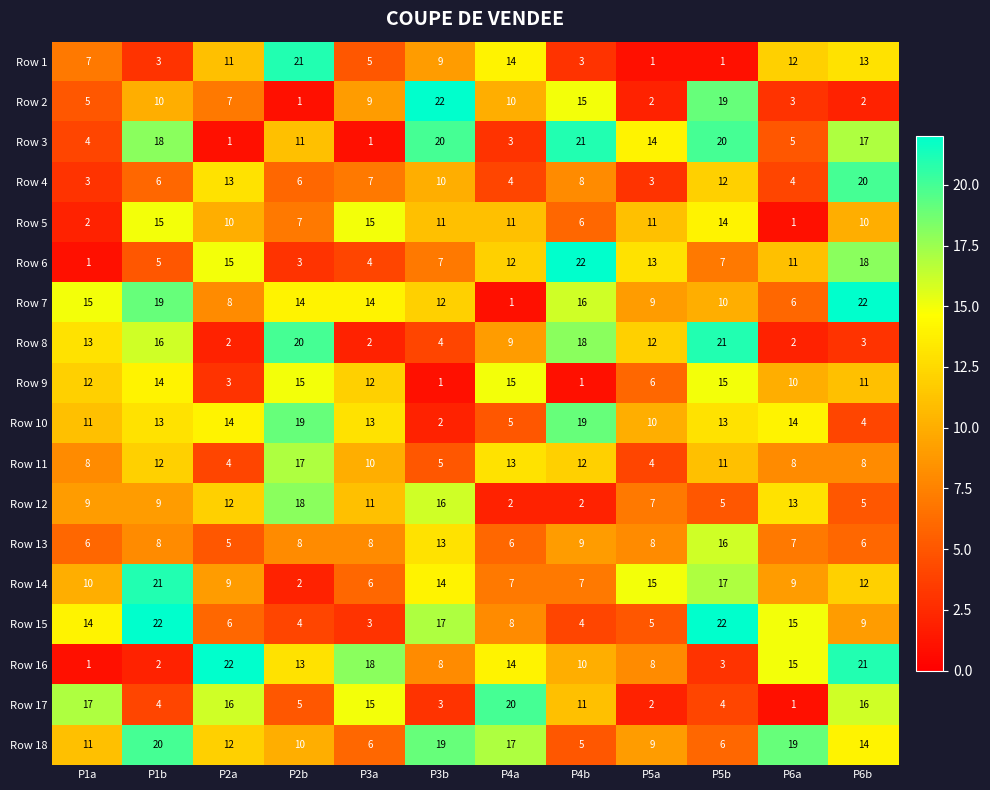

What is the difference between the Row 9 values at P3a and P4b?

11